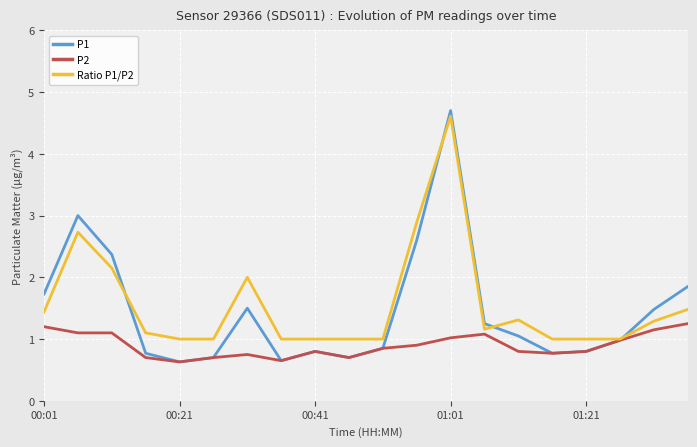

Which series has the largest range (max minus min)?

P1